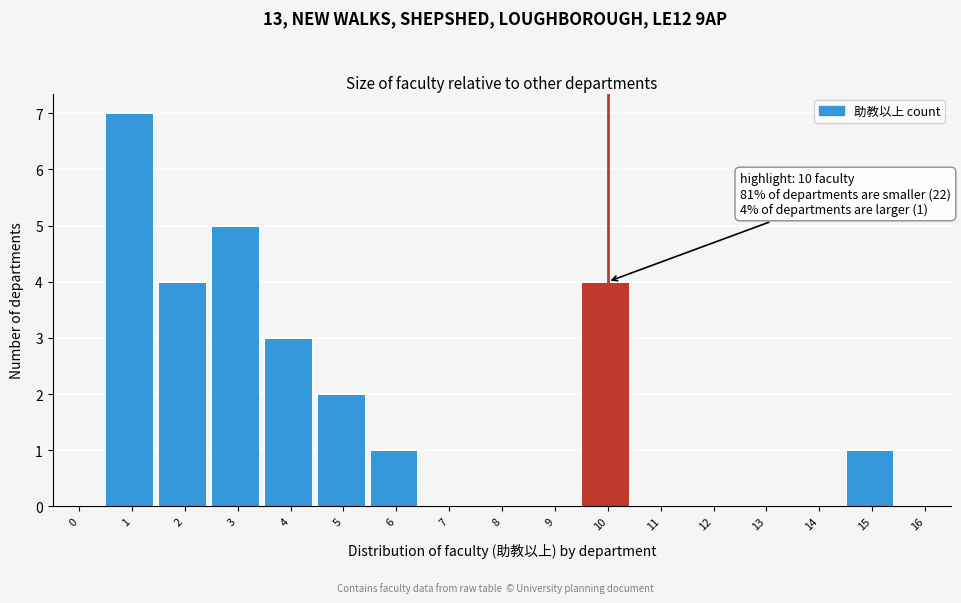

Reading right to left, list all the values displayed in this chart.

16=0	15=1	14=0	13=0	12=0	11=0	10=4	9=0	8=0	7=0	6=1	5=2	4=3	3=5	2=4	1=7	0=0